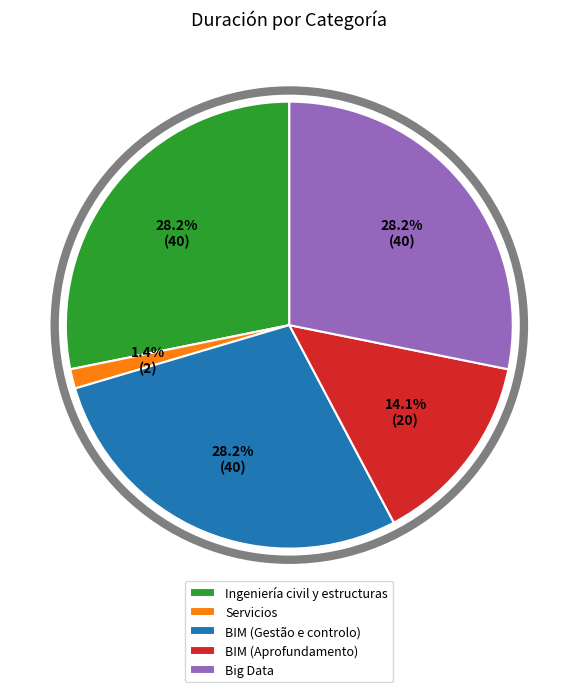

The Servicios slice represents 8% of the pie. True or false?

False